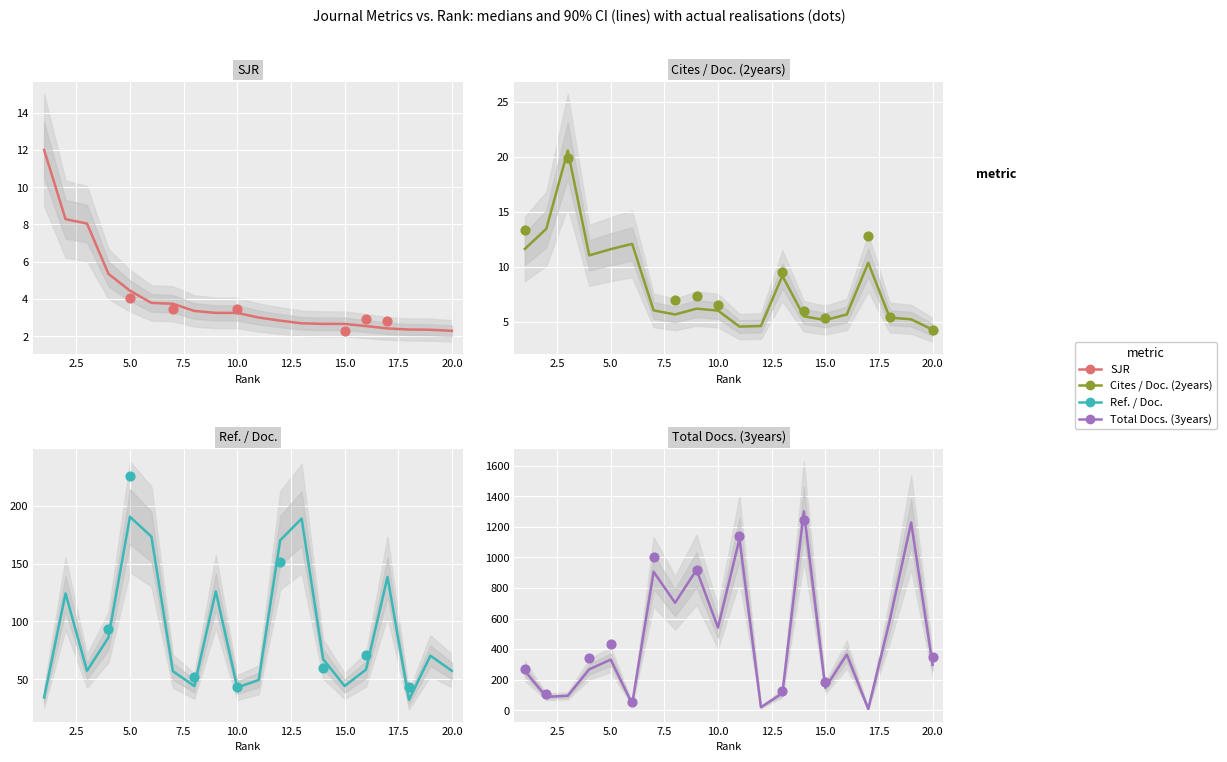

What are all the series names shown in the legend?

SJR, Cites / Doc. (2years), Ref. / Doc., Total Docs. (3years)